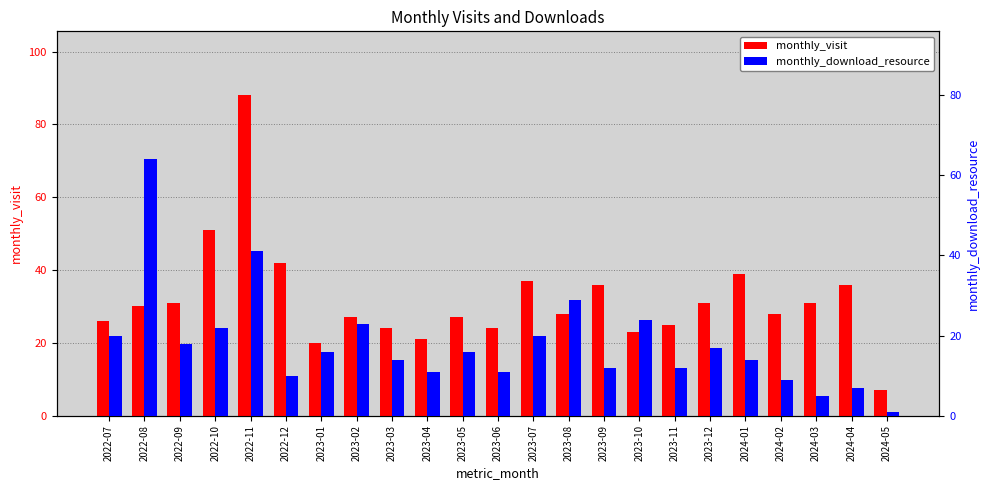

What is the label of the 18th bar from the right?

2022-12